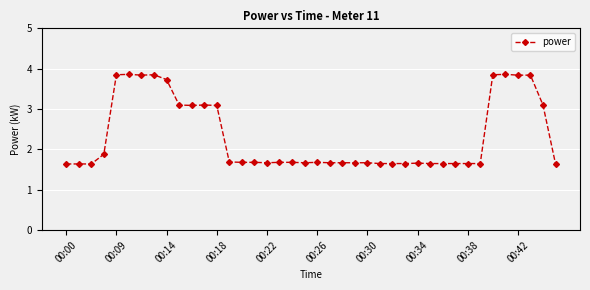

What is the greatest value displayed?

3.9